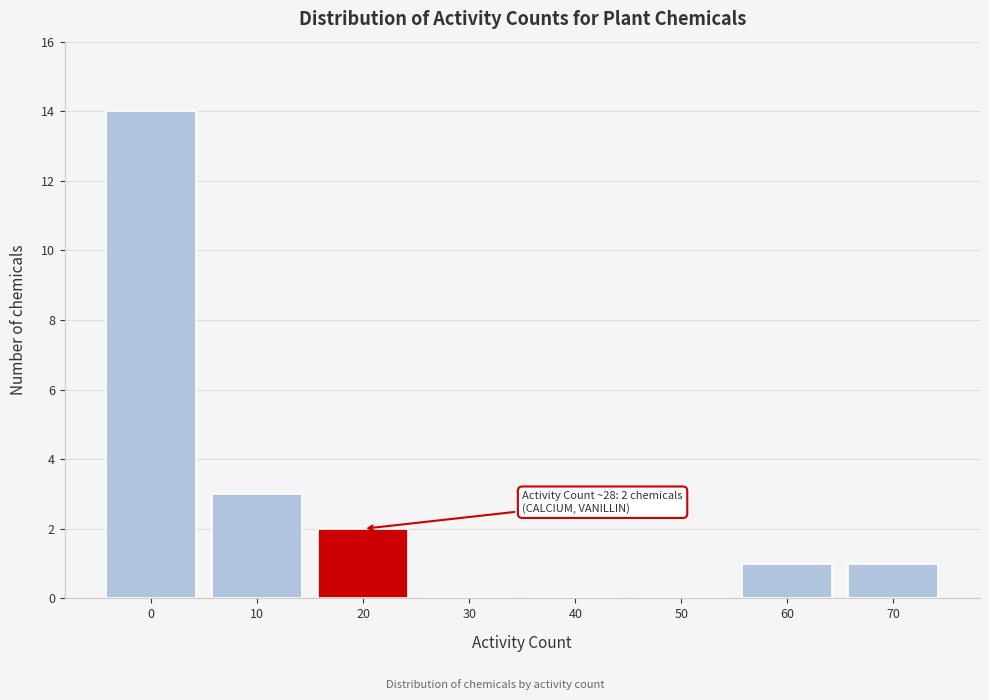

Reading right to left, transcribe all the data shown in this chart.

70=1	60=1	50=0	40=0	30=0	20=2	10=3	0=14